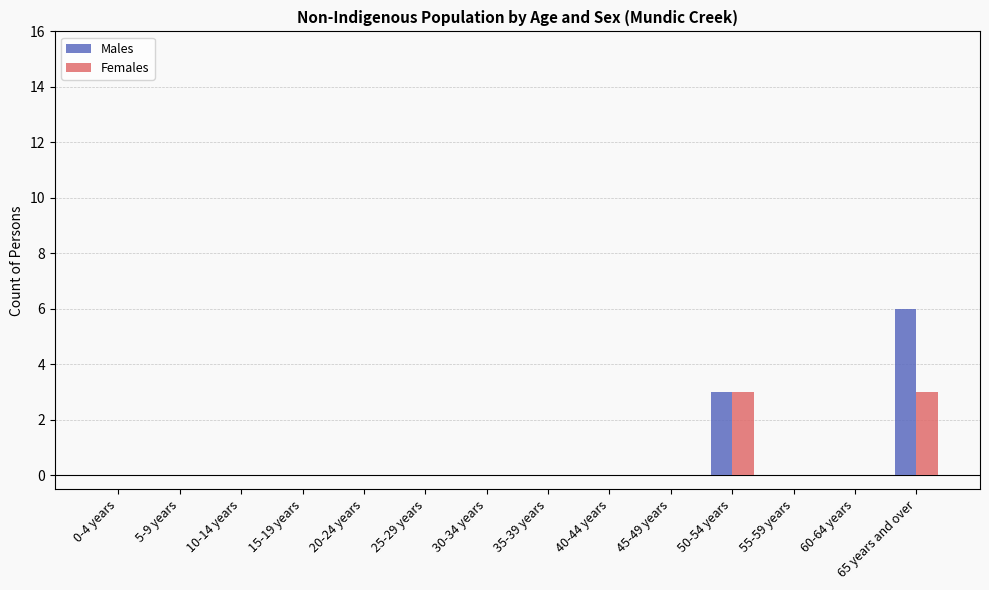

Which label corresponds to the largest value in the chart?

65 years and over